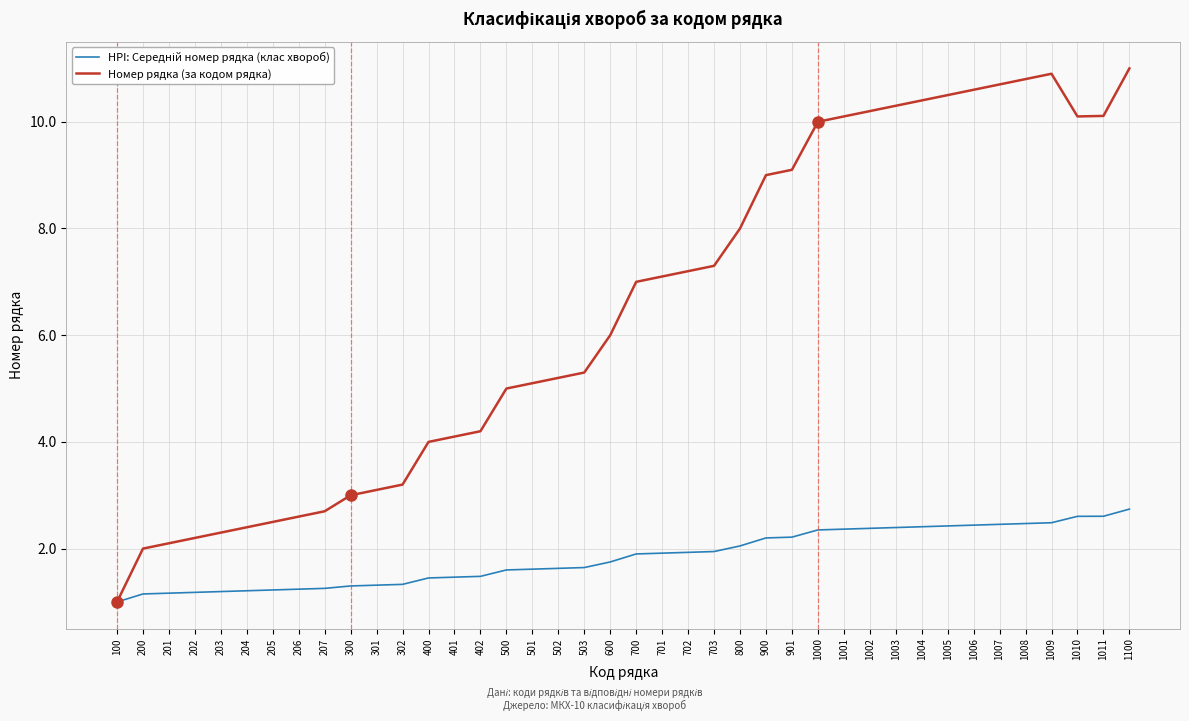

What is the total value across all series at 1007?

13.2